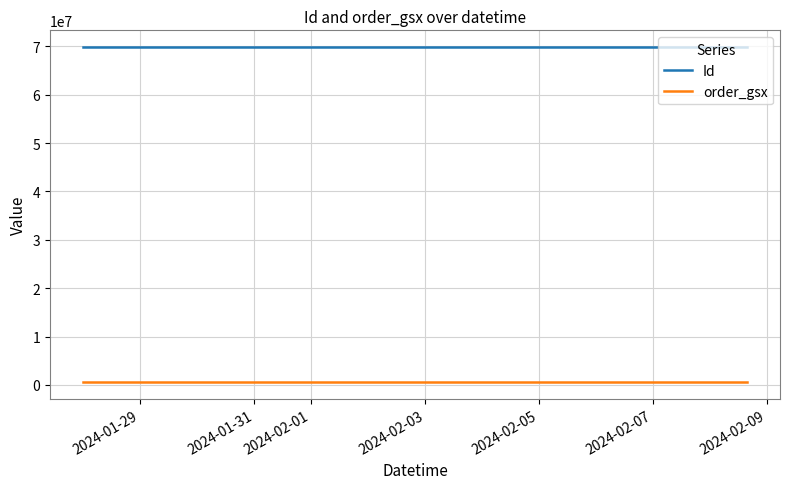

What is the label of the 7th point from the left?

2024-02-09